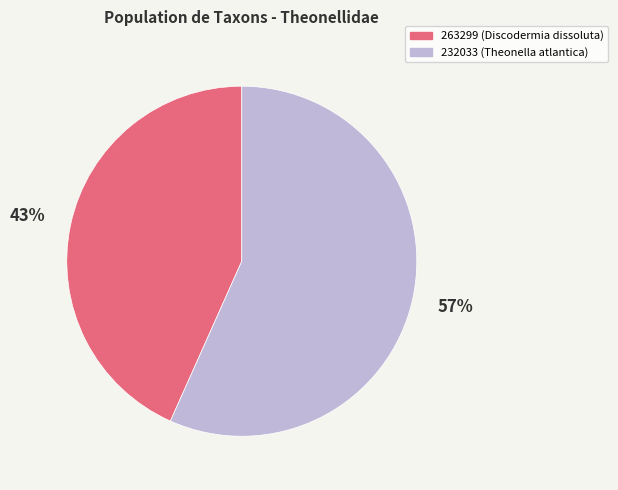

Count the number of slices in the pie.

2